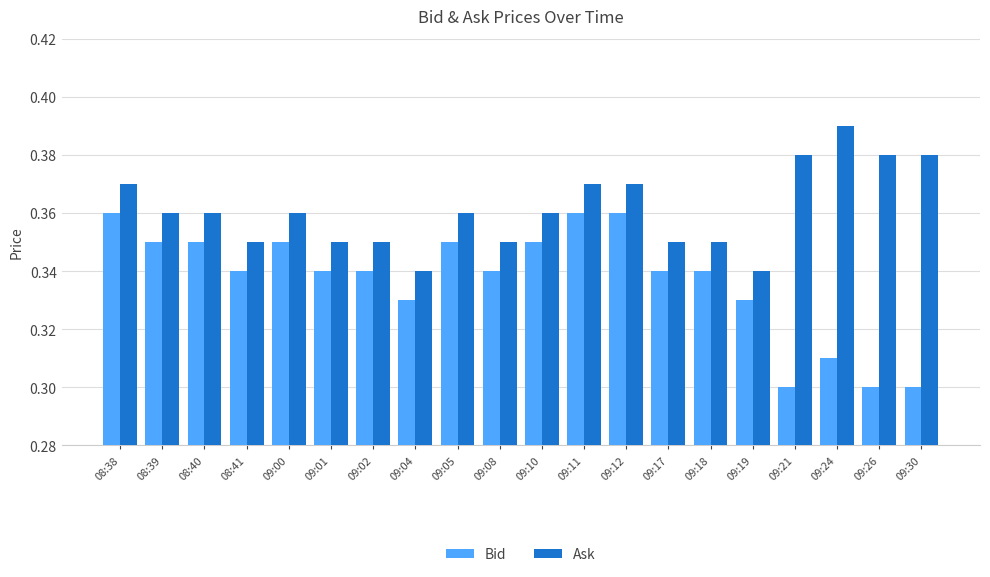

How many groups of bars are there?

20